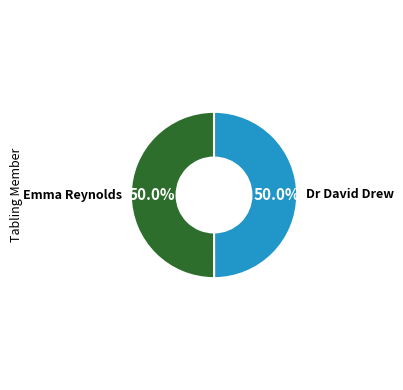

Approximately how many times larger is the value at Emma Reynolds compared to Dr David Drew?

1.0